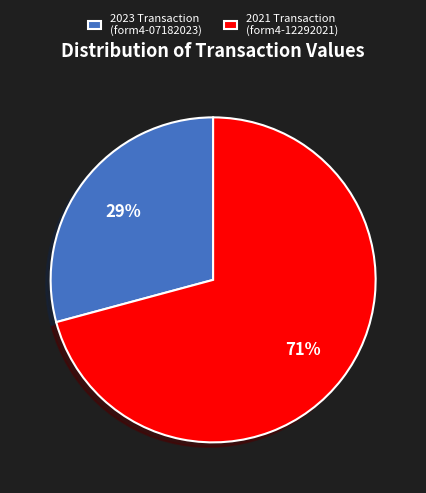

To the nearest percent, what is the difference between the largest and smallest slice percentages?

42%